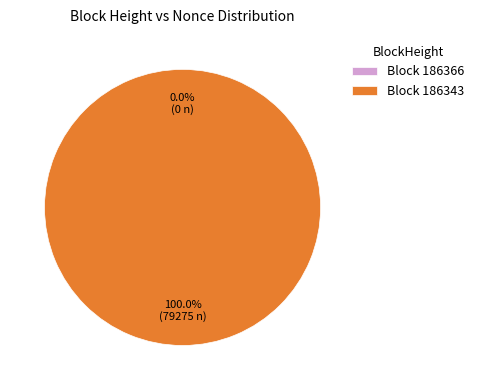

Rank the categories by value from lowest to highest.

186366, 186343